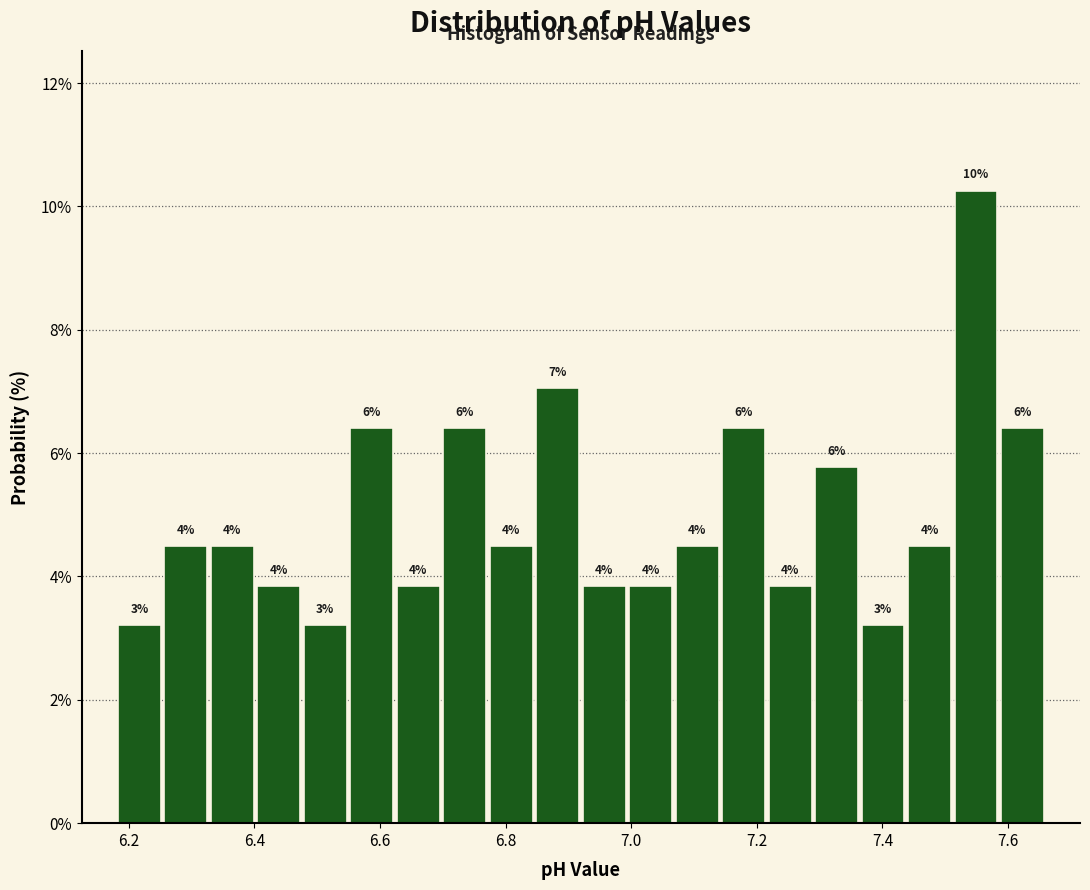

Read against the x-axis, roughly where is the centre of the tallest bar?

7.54